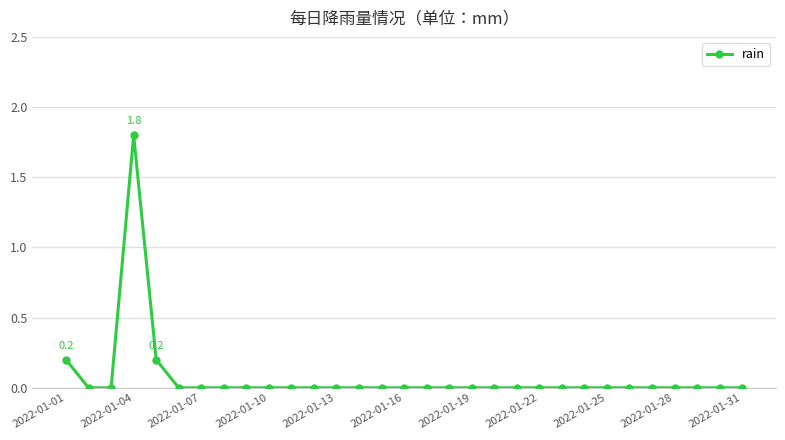

What is the value of the 1st point from the left?

0.2